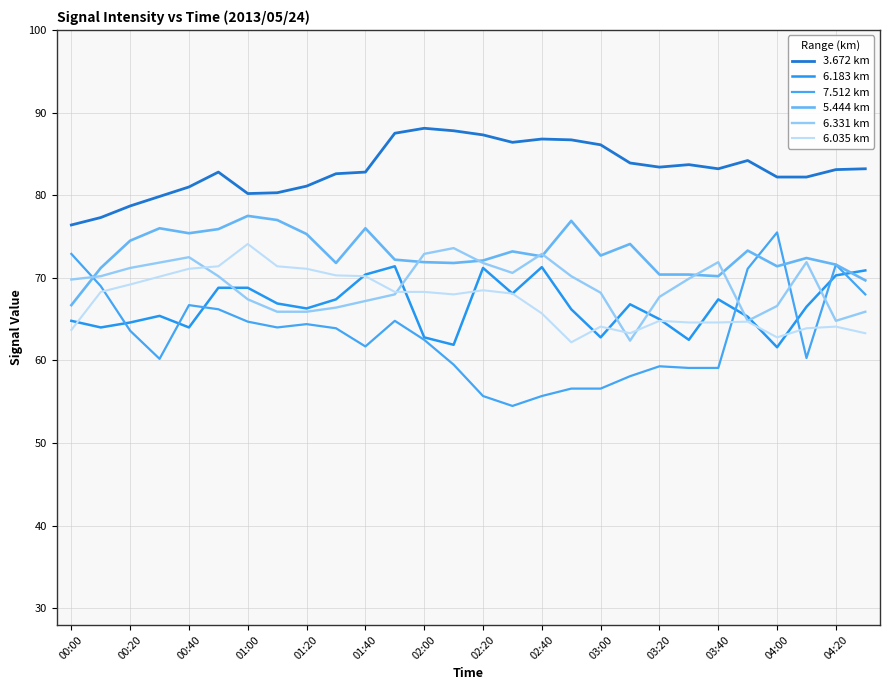

Is it true that 7.512 equals 14.6 at 02:00?

False